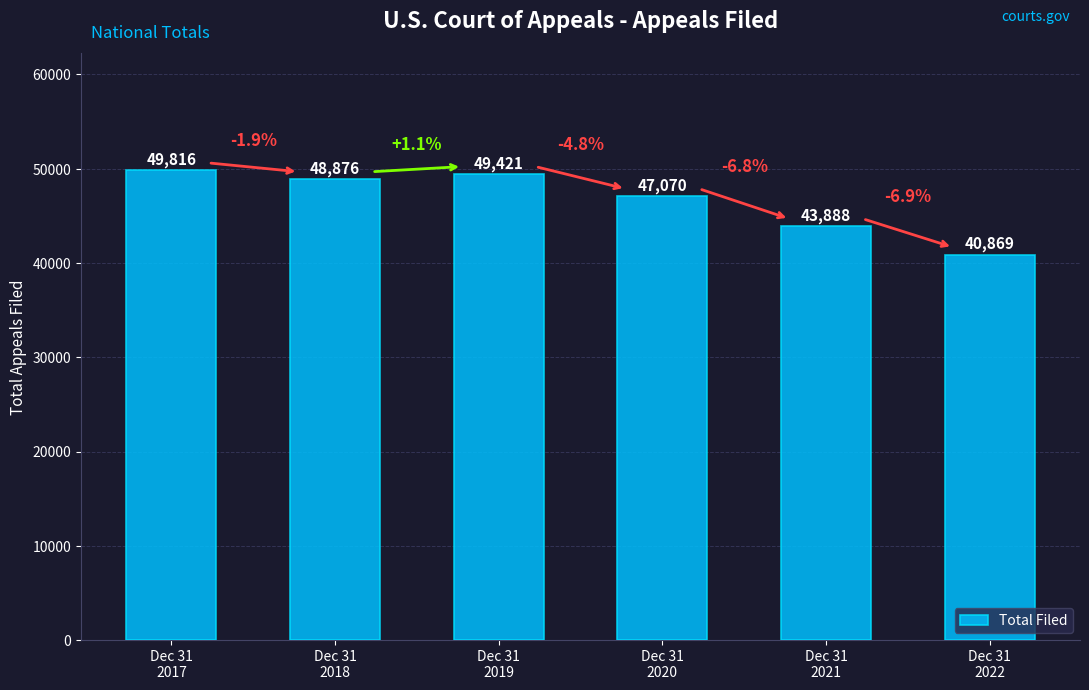

What is the difference between the maximum and minimum values?

8947